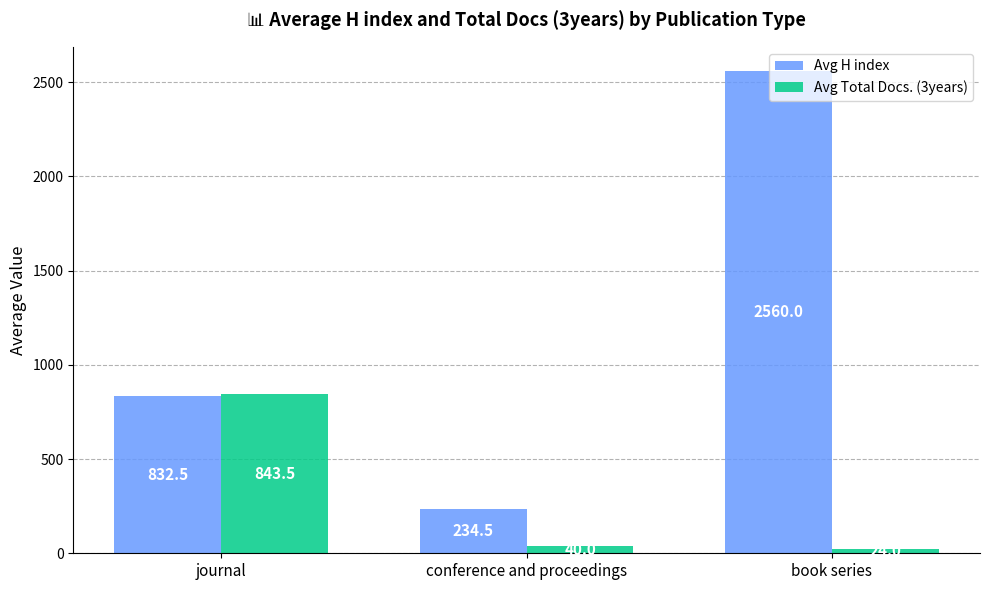

Is the value of Avg Total Docs. (3years) at book series greater than the value of Avg H index at journal?

No